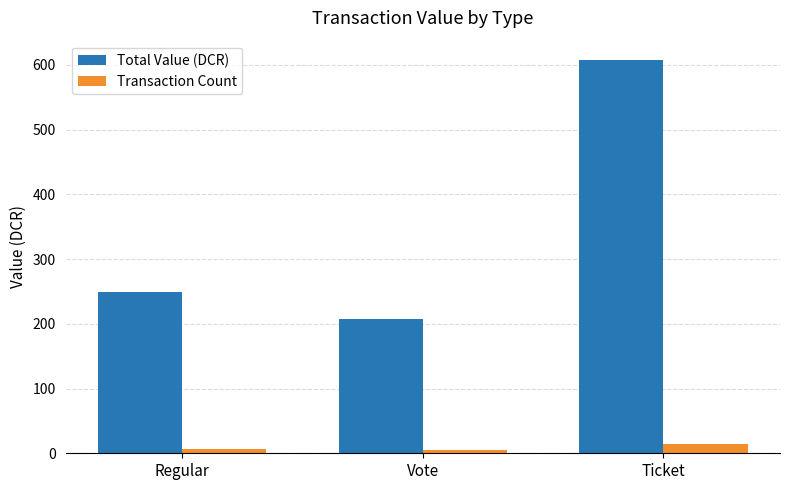

Count the number of categories in the chart.

3